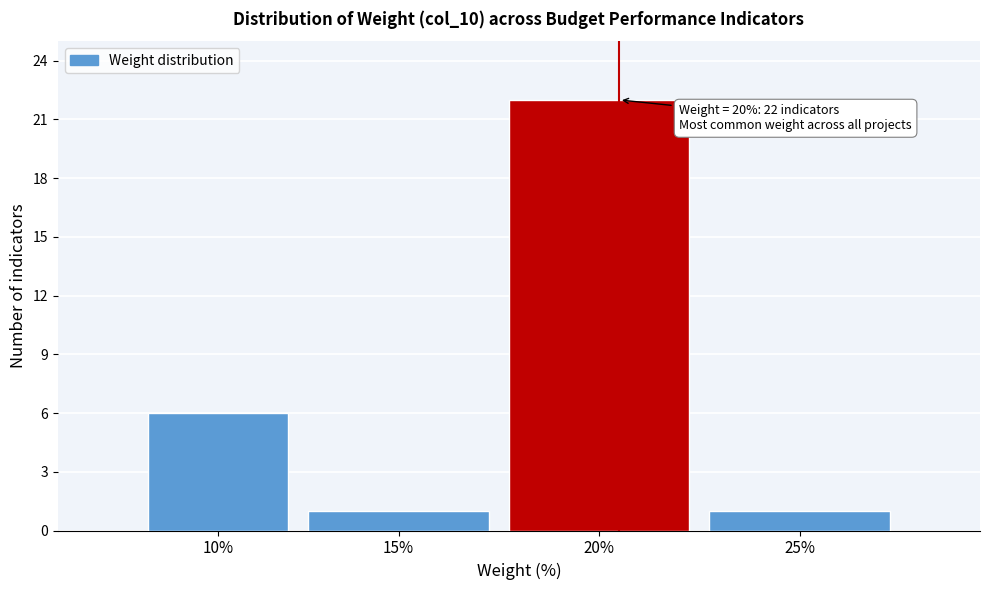

Reading left to right, extract all data points from this chart.

10%=6	15%=1	20%=22	25%=1